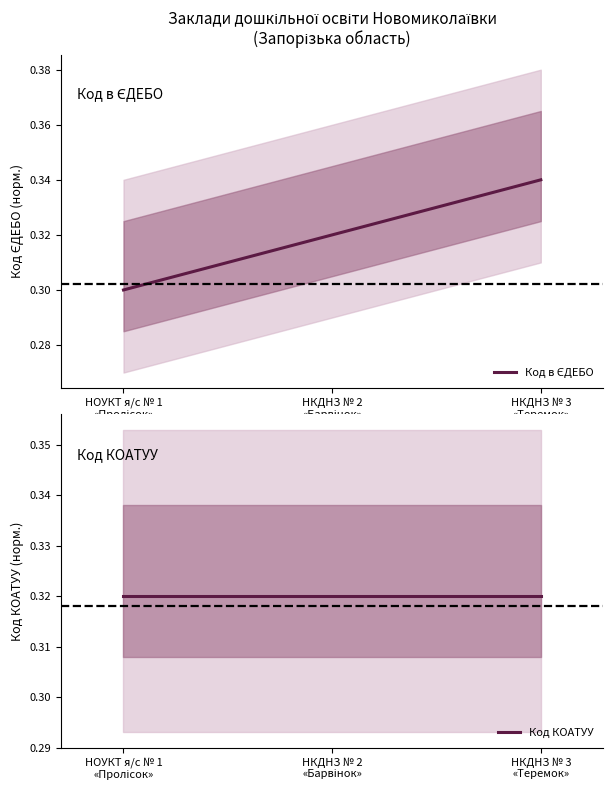

Is it true that Код в ЄДЕБО equals 0.3 at НКДНЗ № 3
«Теремок»?

True